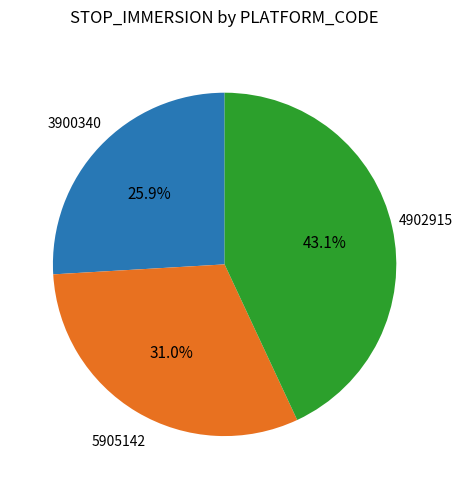

Is there any slice that represents more than half of the pie?

No